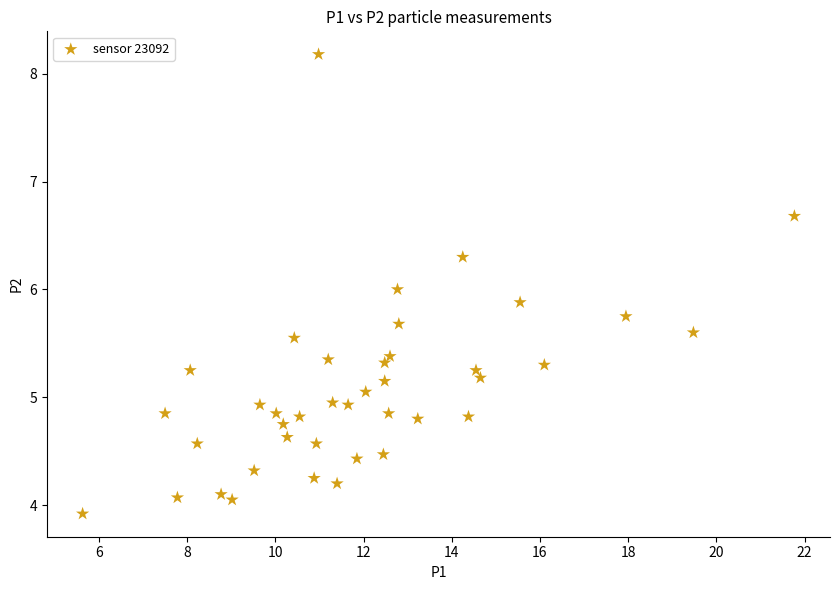

What is the range of X values (max minus min)?

16.1